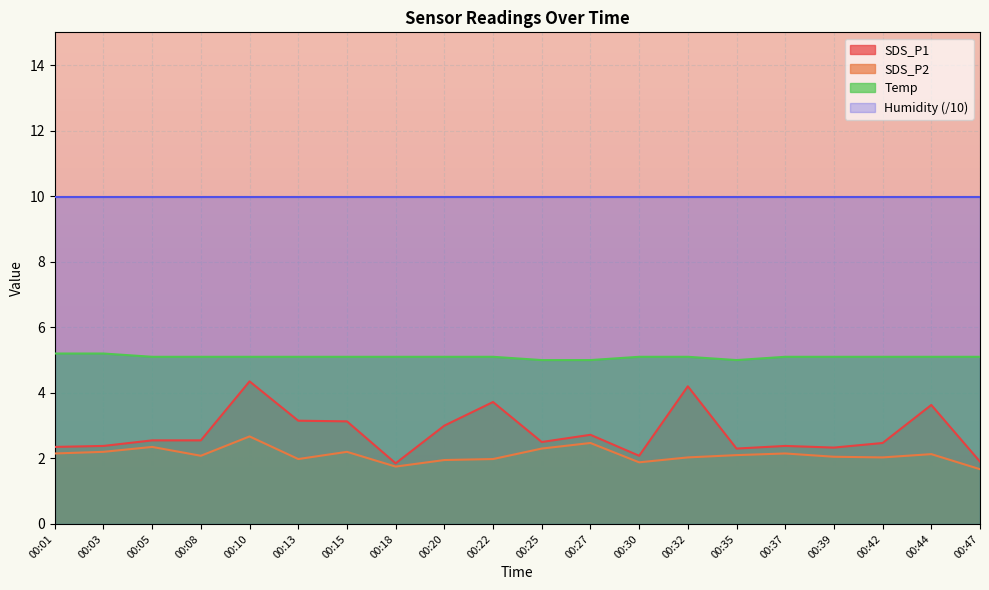

How many distinct data groups are displayed?

4